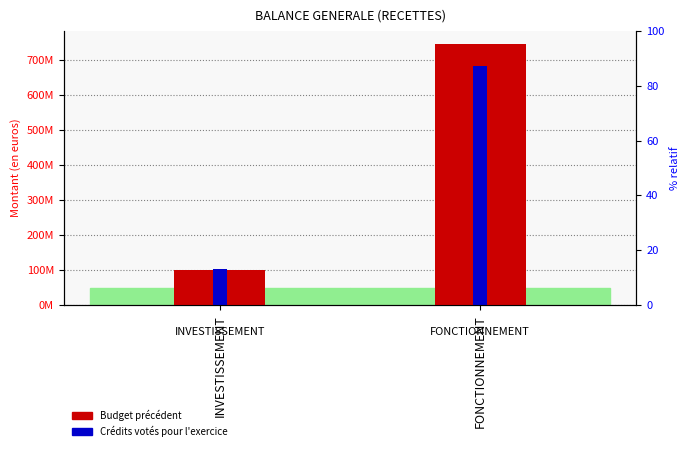

What is the label of the 1st bar from the left?

INVESTISSEMENT